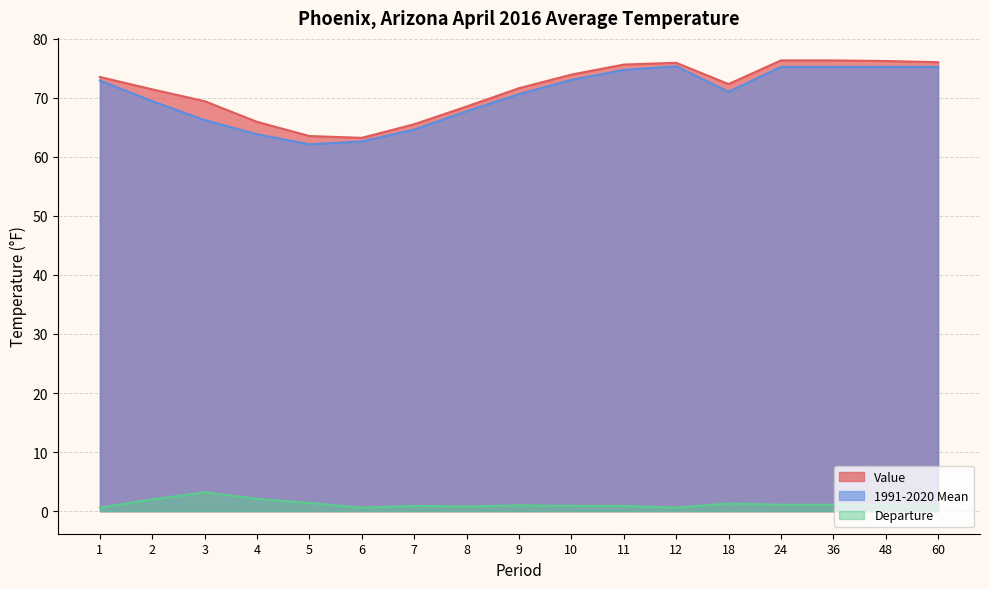

True or false: 1991-2020 Mean has a value of 24.3 at 24.

False